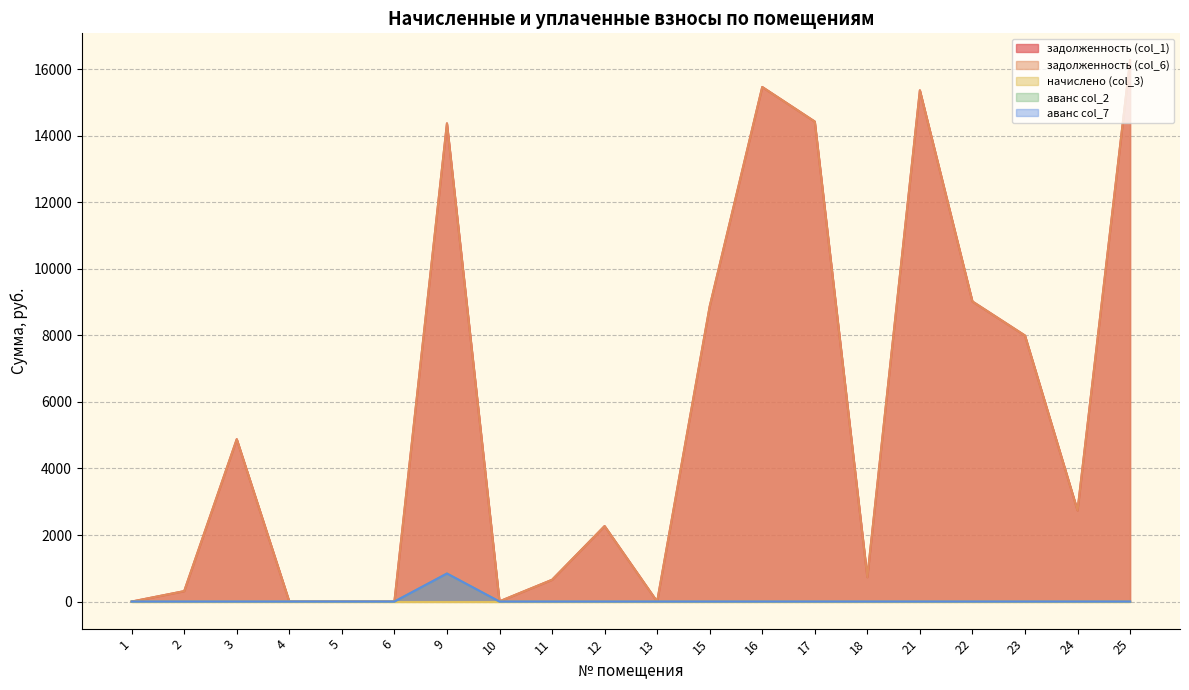

Reading left to right, what are all the values shown in this chart?

задолженность (col_1): 1=0.0	2=313.8	3=4880.0	4=0.0	5=0.0	6=0.0	9=14371.4	10=7.1	11=654.3	12=2269.3	13=0.0	15=8869.2	16=15464.4	17=14425.7	18=734.1	21=15364.8	22=9019.0	23=7995.3	24=2738.9	25=16264.1
задолженность (col_6): 1=0.0	2=313.8	3=4880.0	4=0.0	5=0.0	6=0.0	9=14371.4	10=7.1	11=654.3	12=2269.3	13=0.0	15=8869.2	16=15464.4	17=14425.7	18=734.1	21=15364.8	22=9019.0	23=7995.3	24=2738.9	25=16264.1
аванс col_2: 1=0.0	2=0.0	3=0.0	4=0.0	5=0.0	6=0.0	9=842.6	10=0.0	11=0.0	12=0.0	13=0.0	15=0.0	16=0.0	17=0.0	18=0.0	21=0.0	22=0.0	23=0.0	24=0.0	25=0.0
аванс col_7: 1=0.0	2=0.0	3=0.0	4=0.0	5=0.0	6=0.0	9=842.6	10=0.0	11=0.0	12=0.0	13=0.0	15=0.0	16=0.0	17=0.0	18=0.0	21=0.0	22=0.0	23=0.0	24=0.0	25=0.0